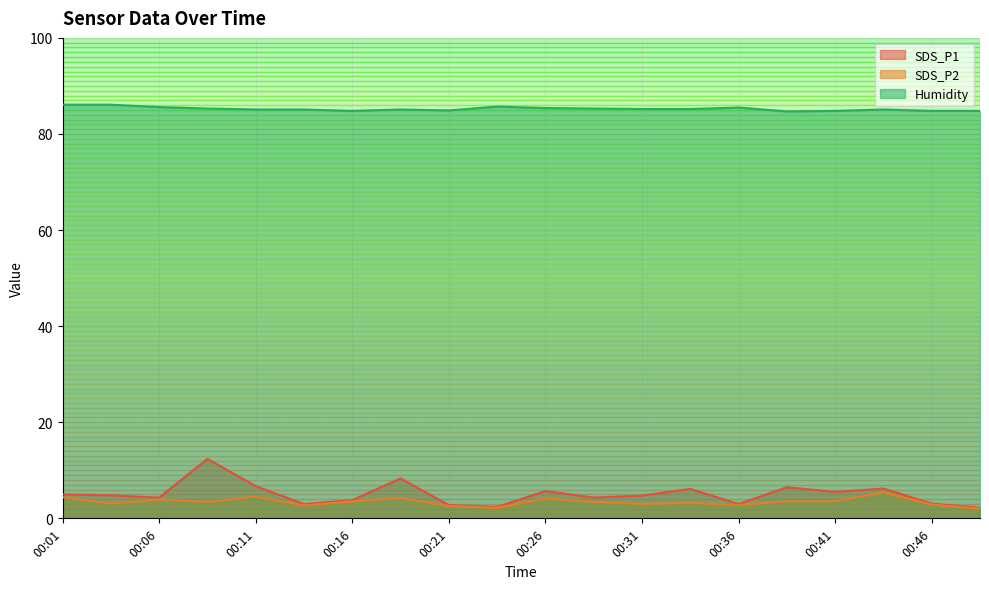

The SDS_P1 series shows 18.4 at 00:09. True or false?

False